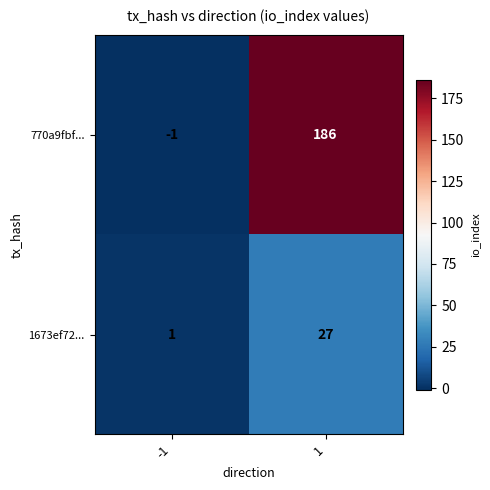

What is the difference between the maximum and minimum values in the 770a9fbf... series?

187